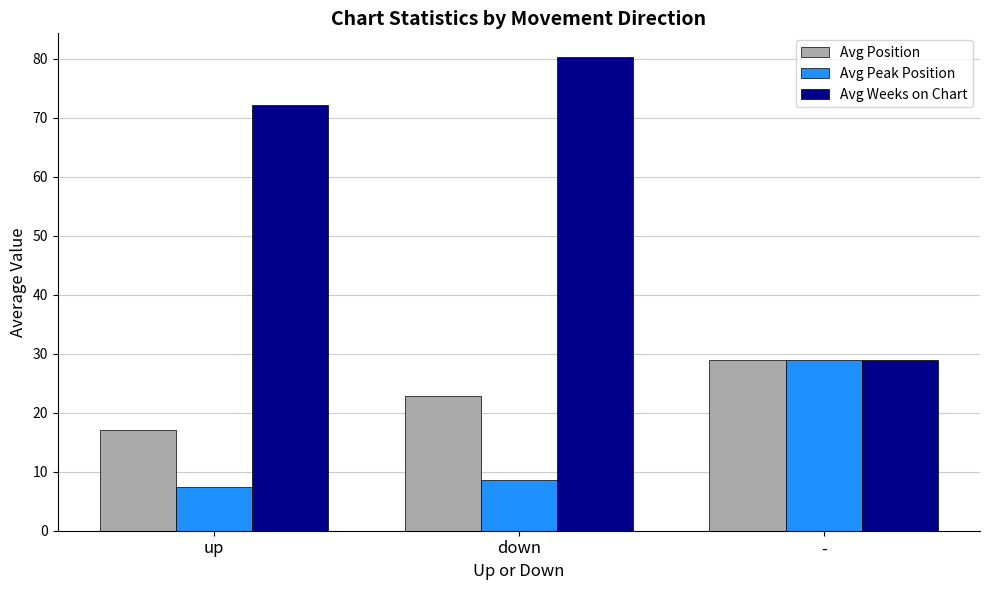

At which label does Avg Position first exceed 22?

down